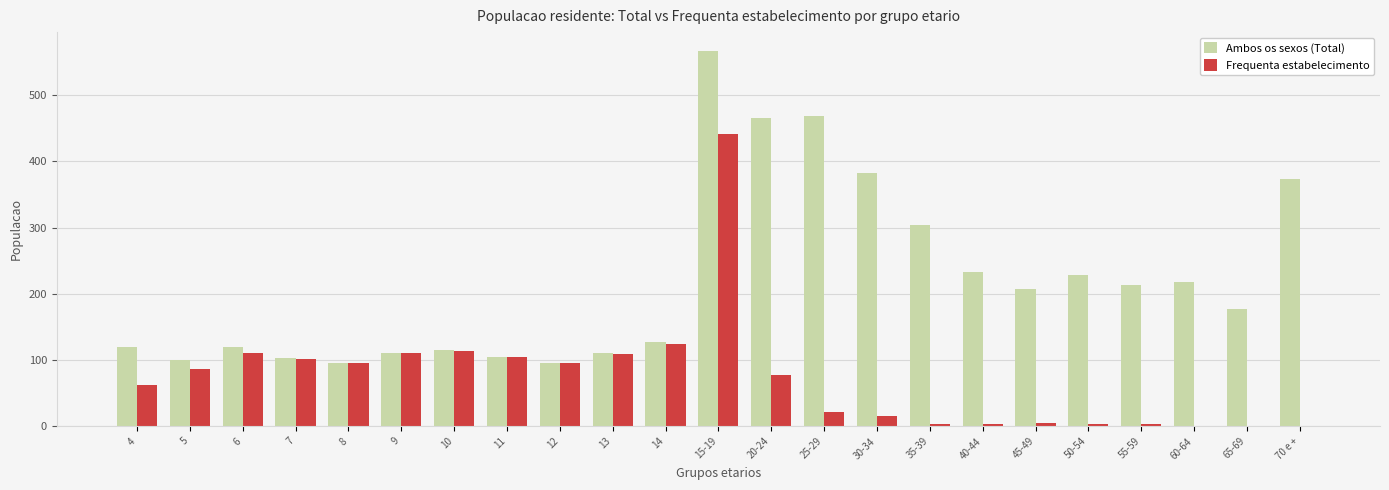

The value of Ambos os sexos (Total) at 45-49 is 208. True or false?

True